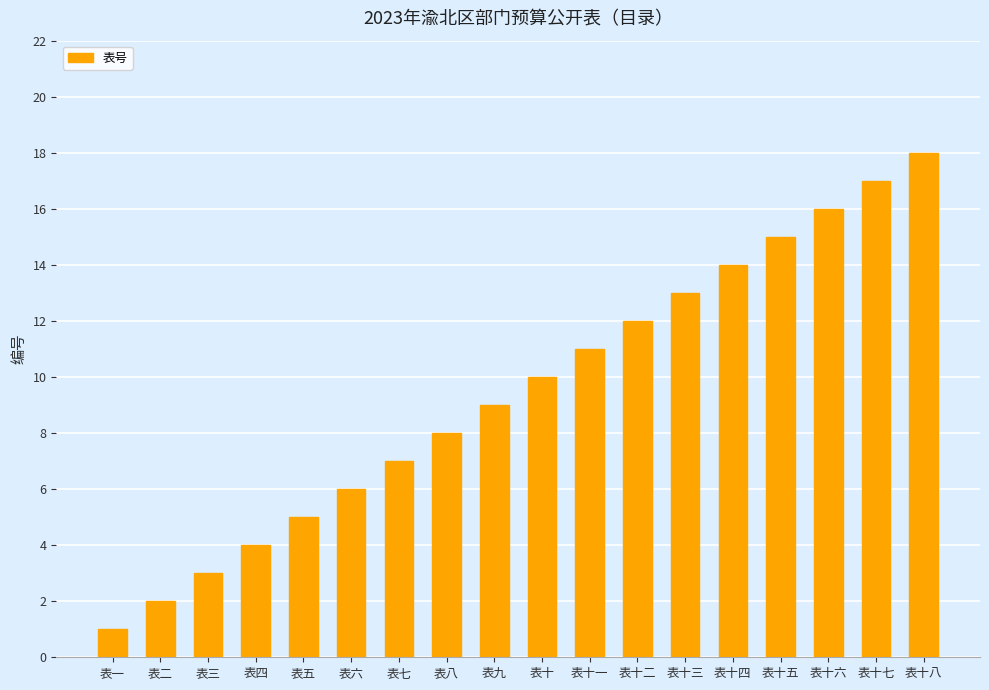

What is the label of the 5th bar from the right?

表十四